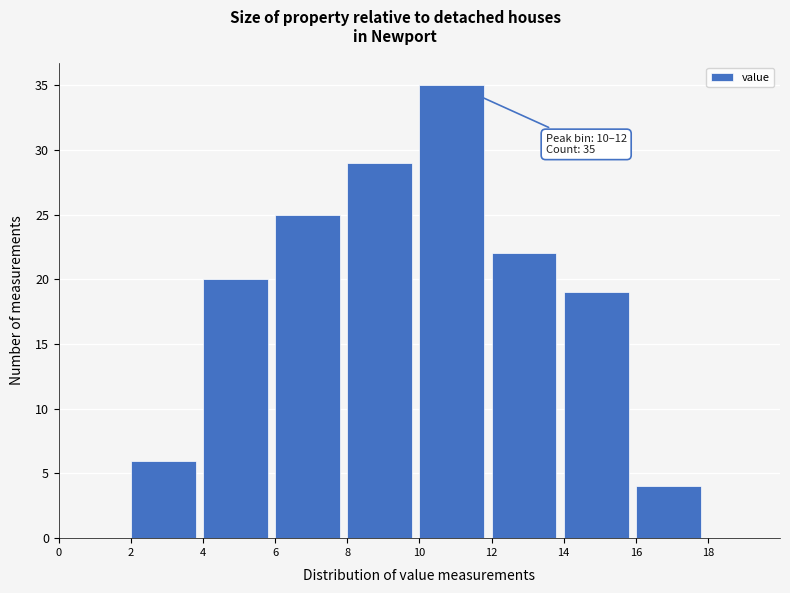

Over which range of the x-axis is the bar tallest?

10 to 12